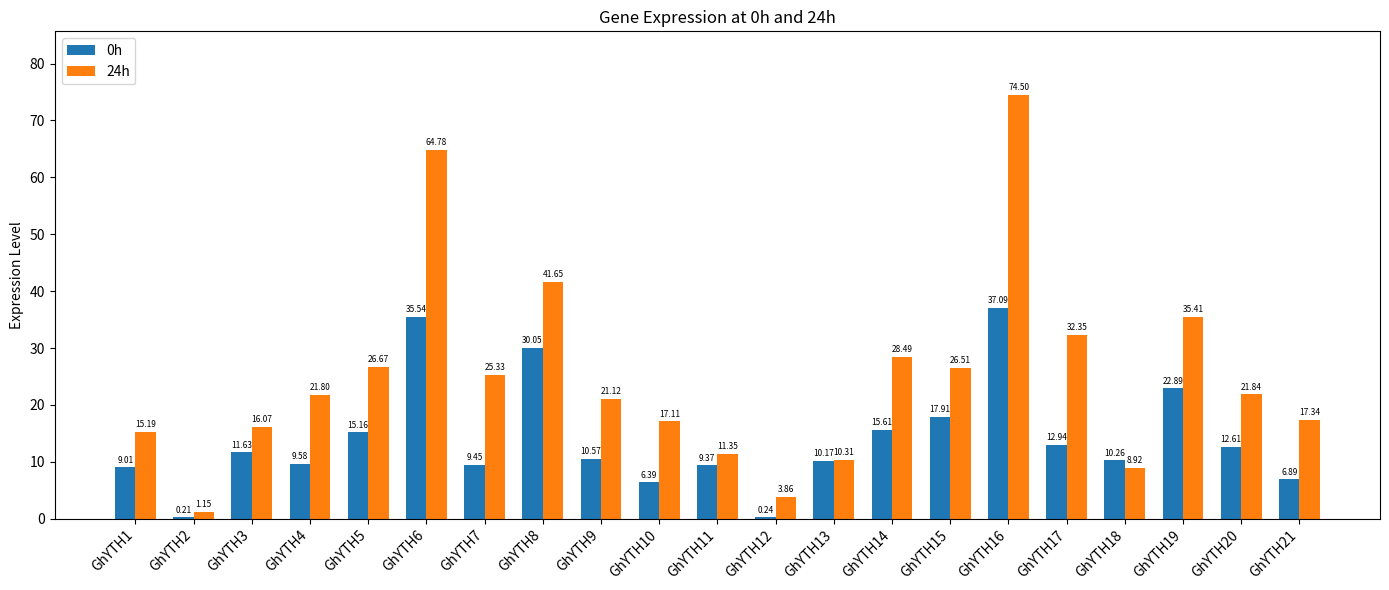

At which category is the sum across all series the highest?

GhYTH16